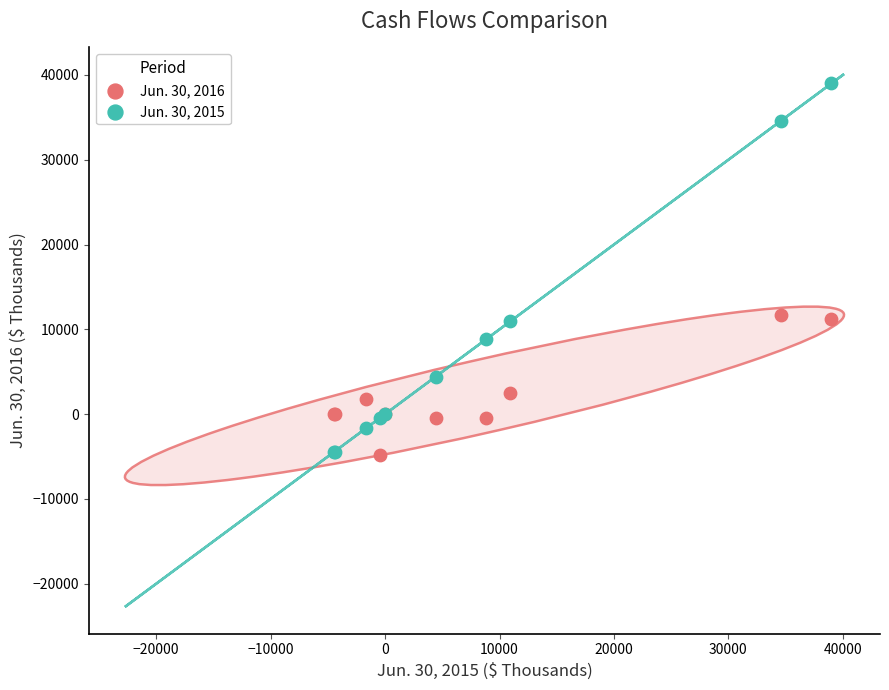

What is the X range (max minus min) for the scatter plot?

43416